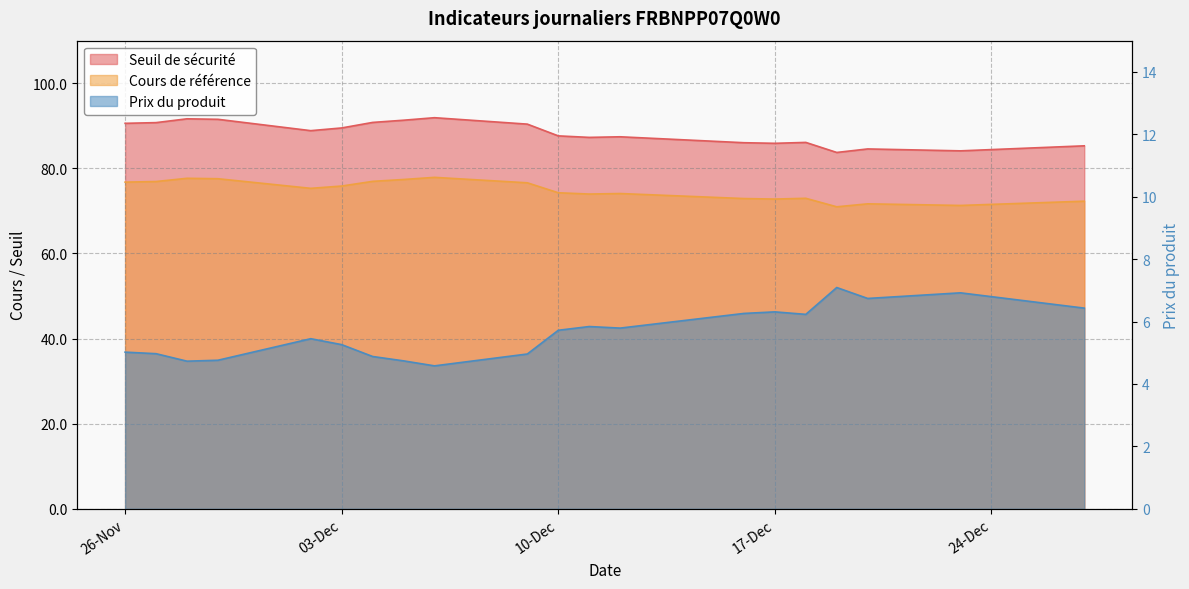

True or false: Seuil de sécurité and Cours de référence cross at least once.

False